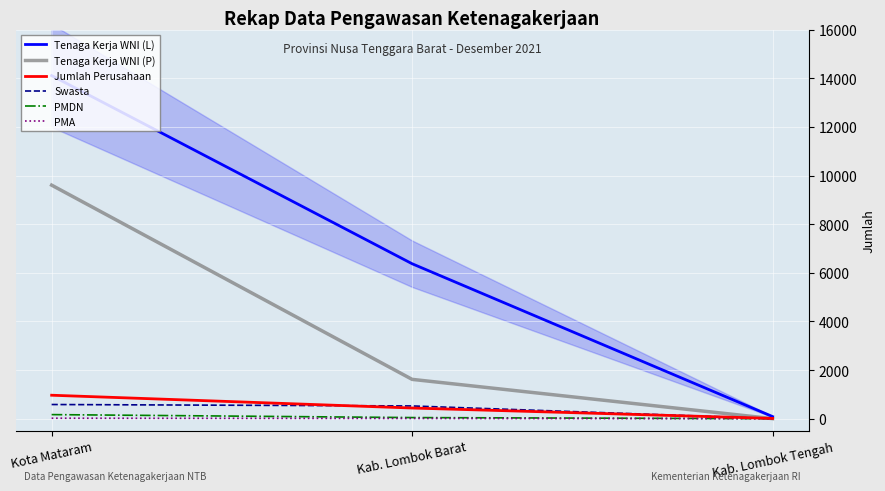

Count the Tenaga Kerja WNI (P) values in the range 2 to 9604.

3